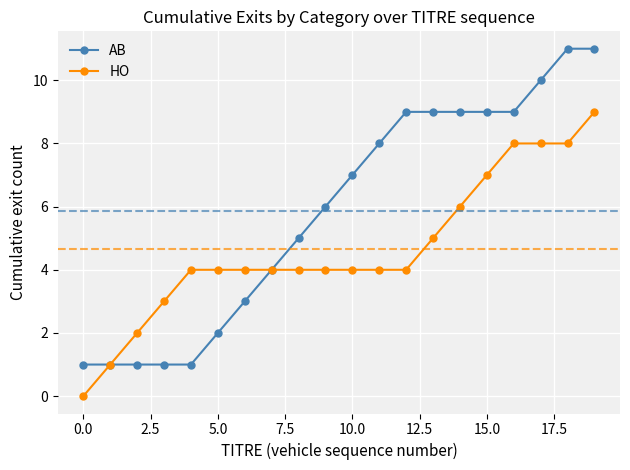

What is the value of the HO point at the 19th from the left?

8